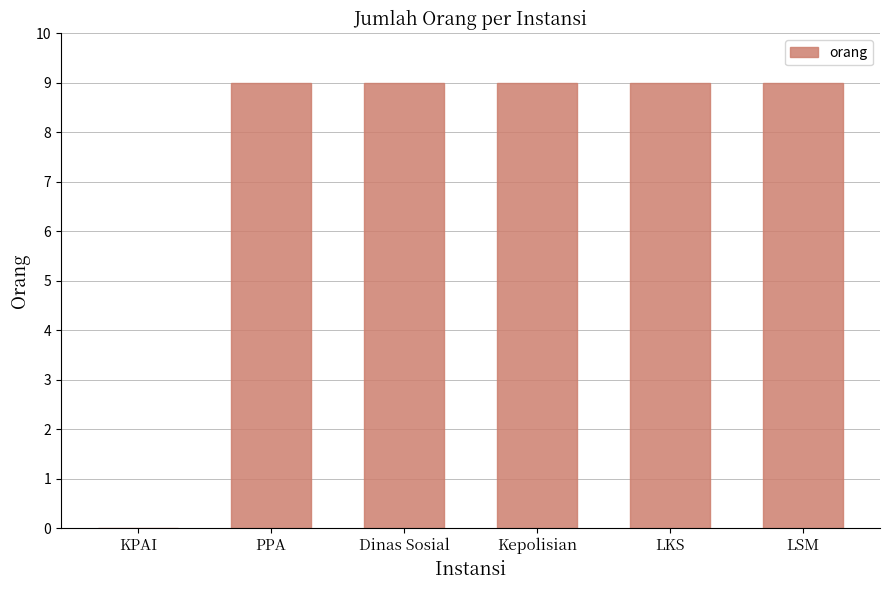

Is it true that the value at Dinas Sosial is 9?

True